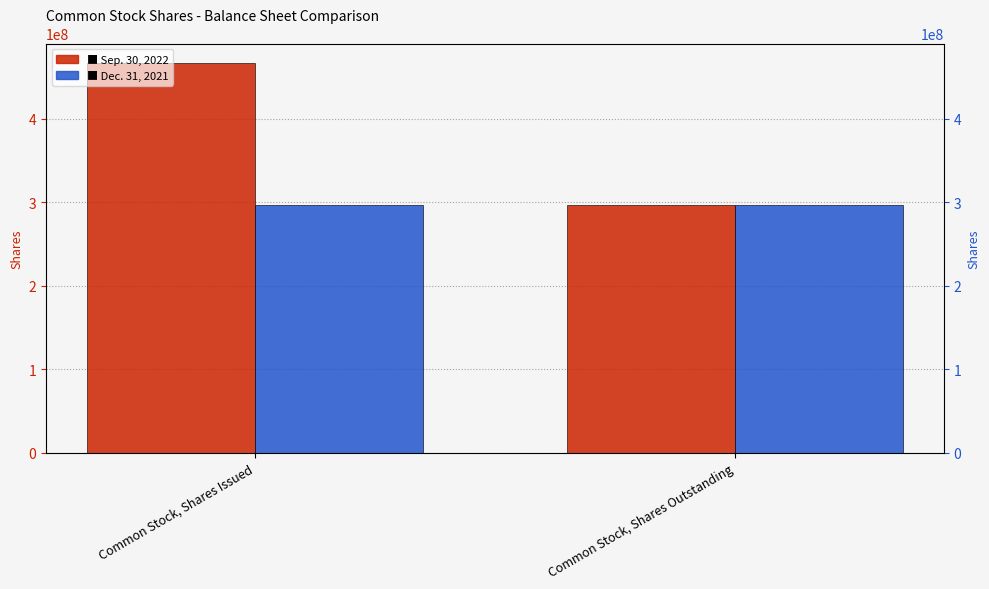

How many bars are there in each group?

2